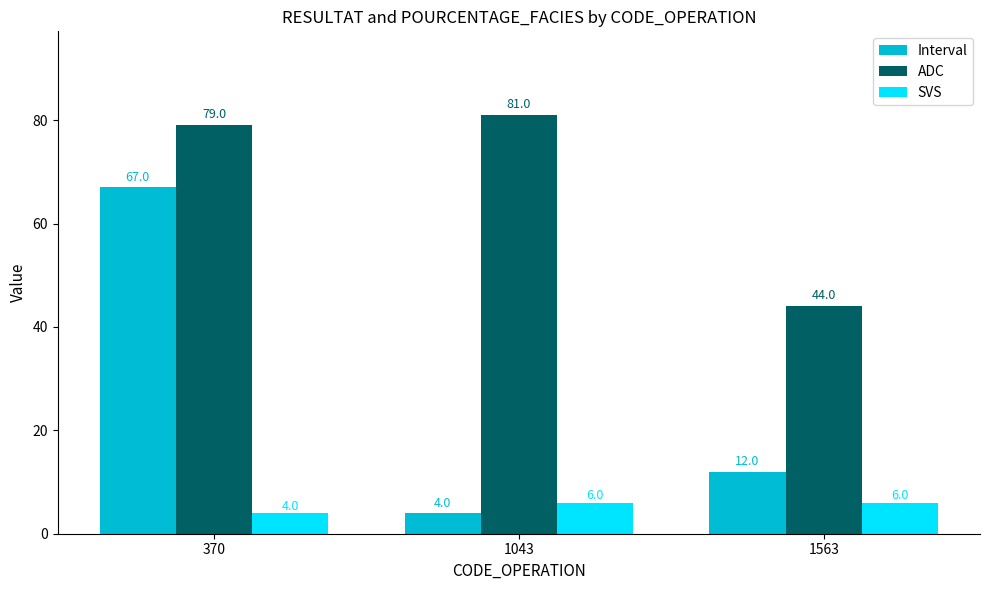

Which series has the widest spread of values?

Interval